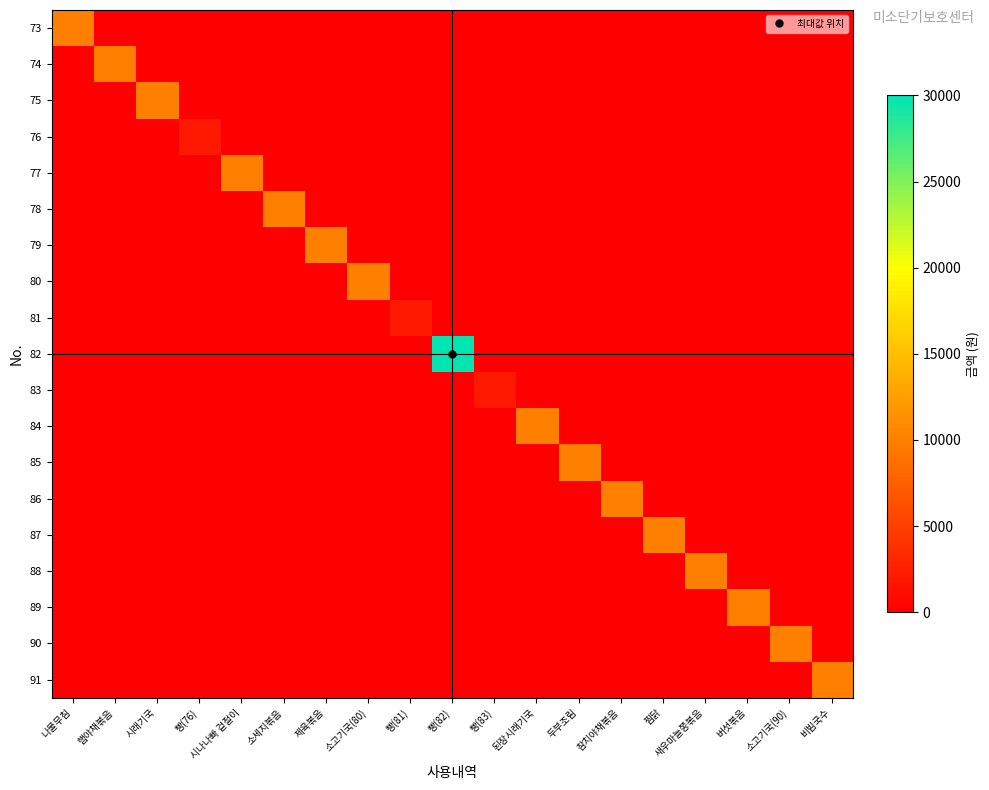

At how many categories does at least one series exceed 24463?

1